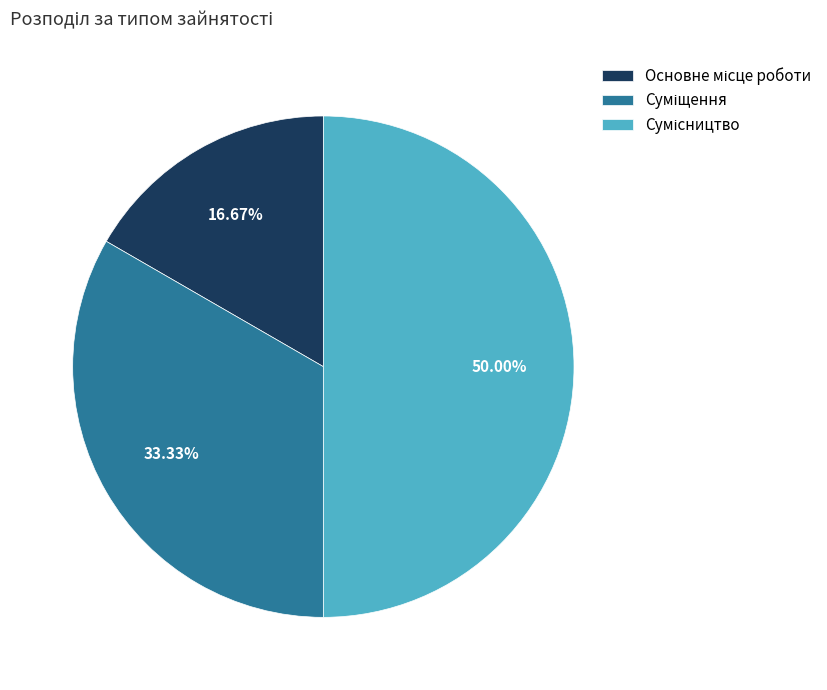

Is Сумісництво the majority of the pie?

No